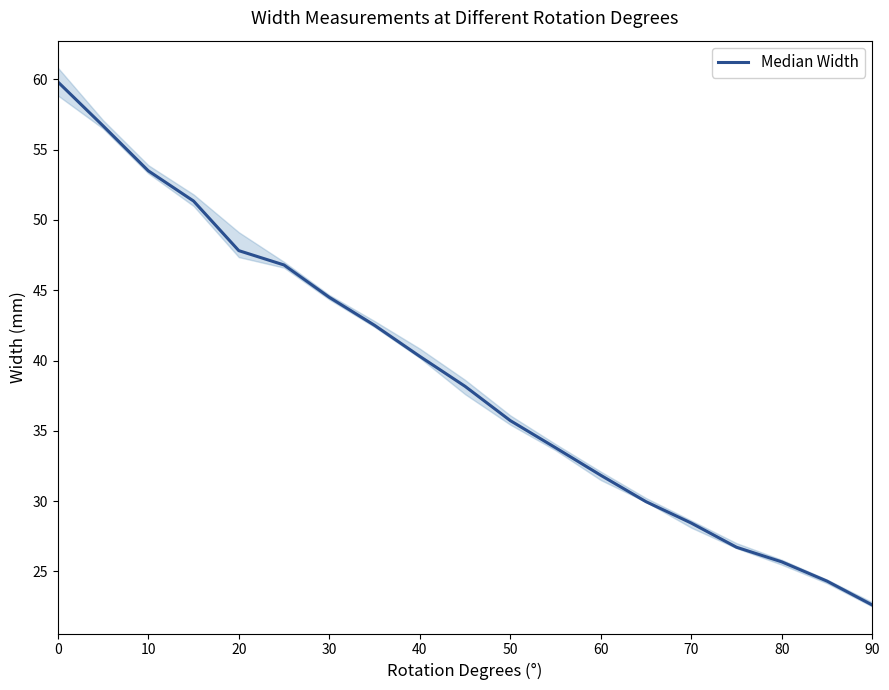

Reading right to left, list all the values displayed in this chart.

22.6	24.3	25.7	26.7	28.4	30.0	31.8	33.8	35.7	38.2	40.3	42.5	44.5	46.8	47.8	51.4	53.5	56.7	59.8